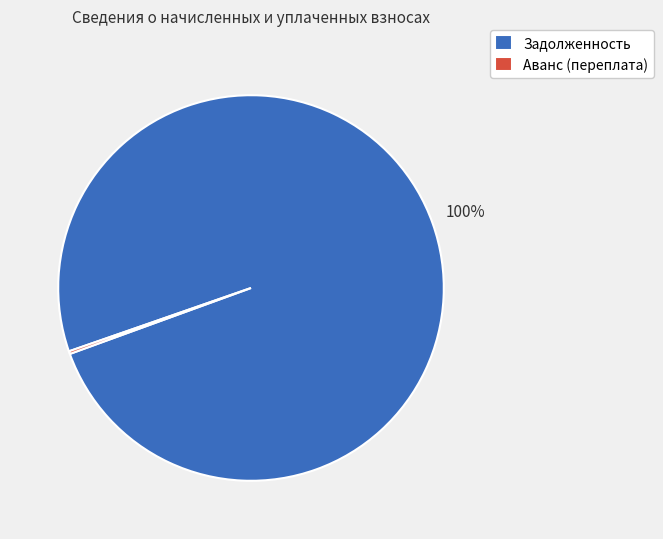

The Задолженность slice represents 87% of the pie. True or false?

False